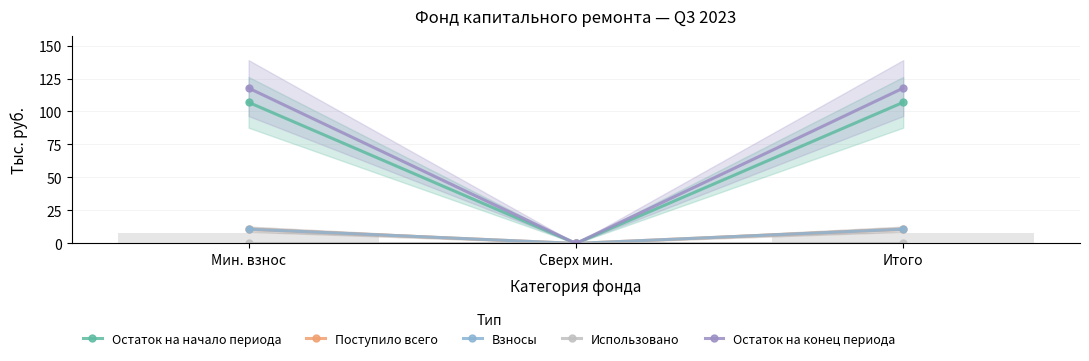

Is it true that Использовано equals 0.0 at Сверх мин.?

True